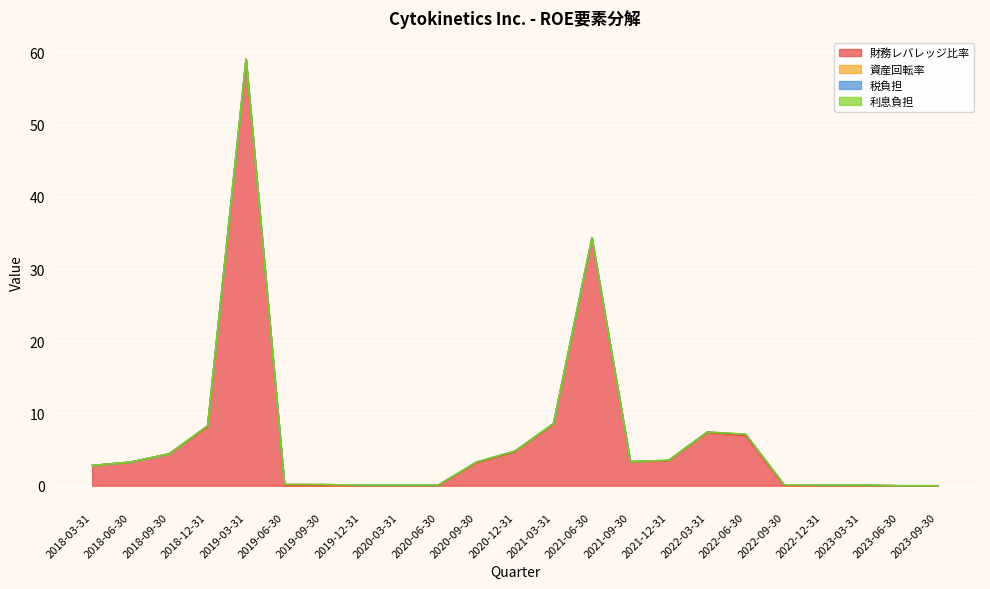

True or false: 利息負担 and 資産回転率 intersect in this chart.

False